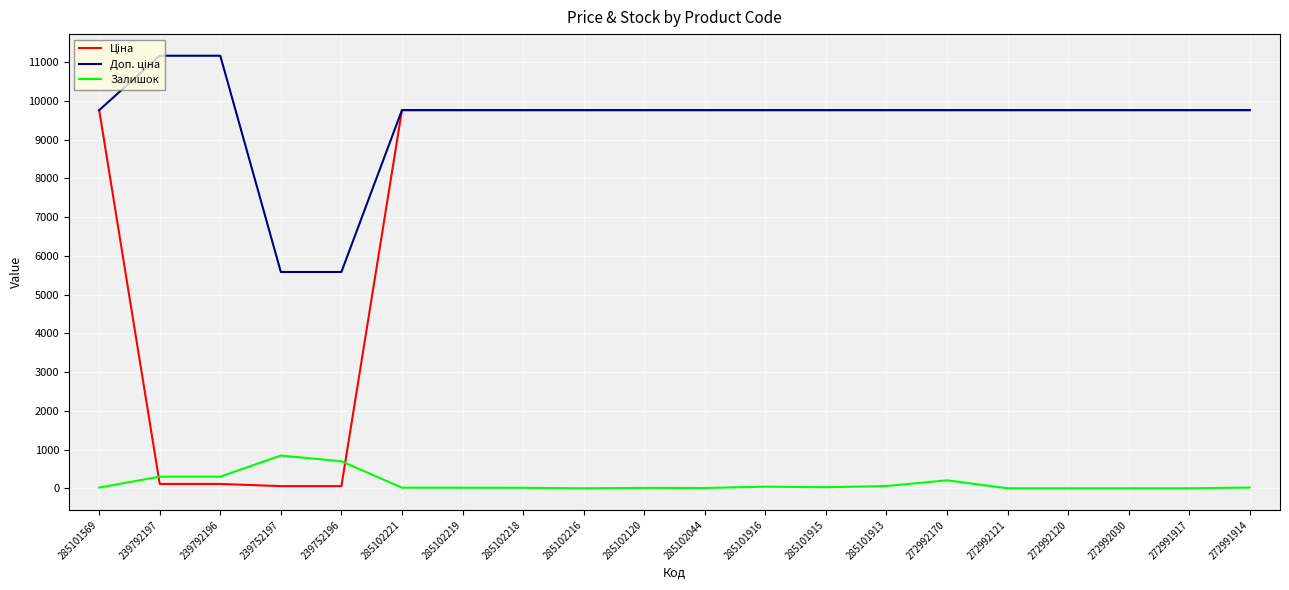

Is it true that Доп. ціна equals 9764.4 at 272992030?

True